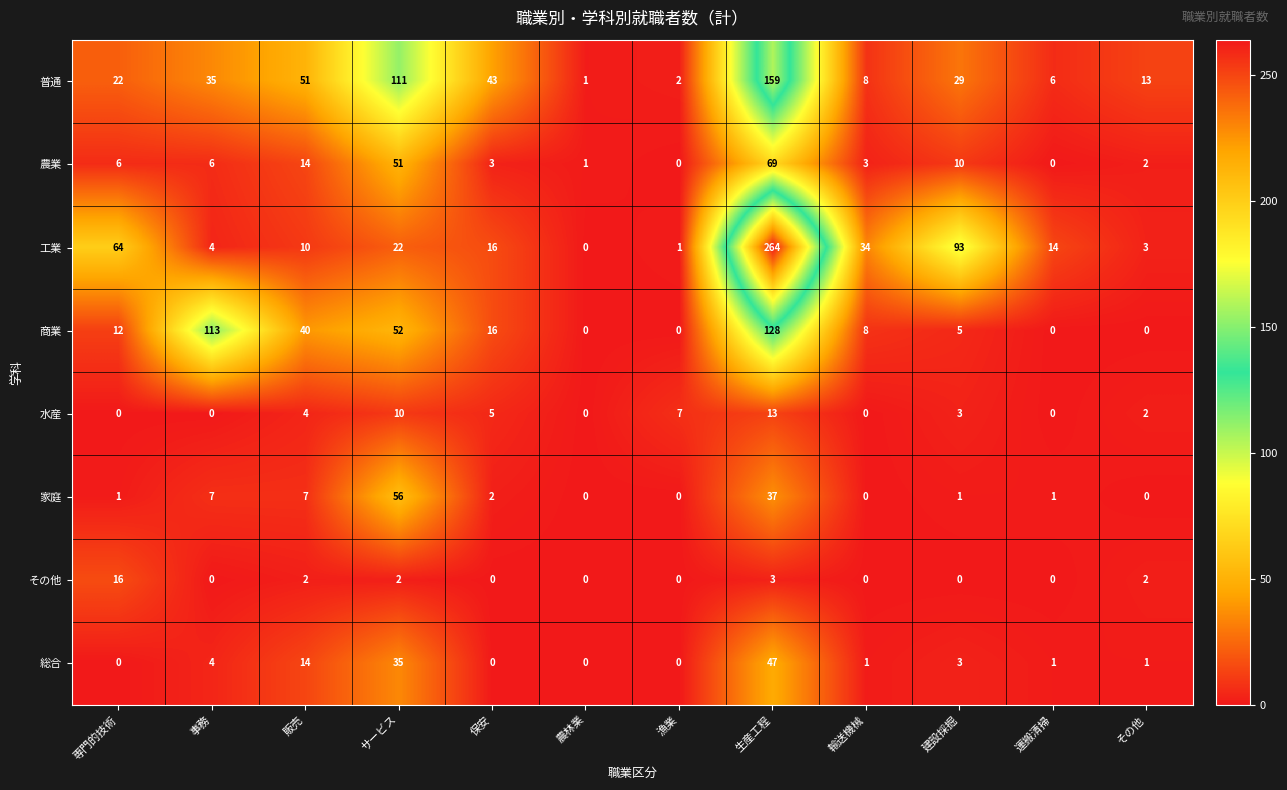

What is the difference between the highest and lowest values at 専門的技術?

64